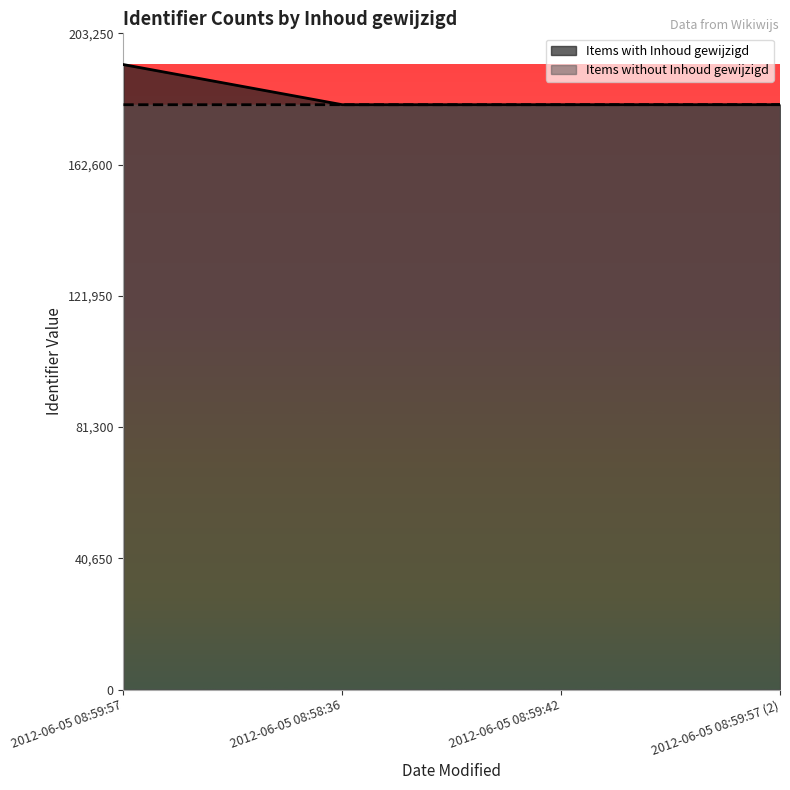

True or false: Items with Inhoud gewijzigd and Items without Inhoud gewijzigd intersect in this chart.

True